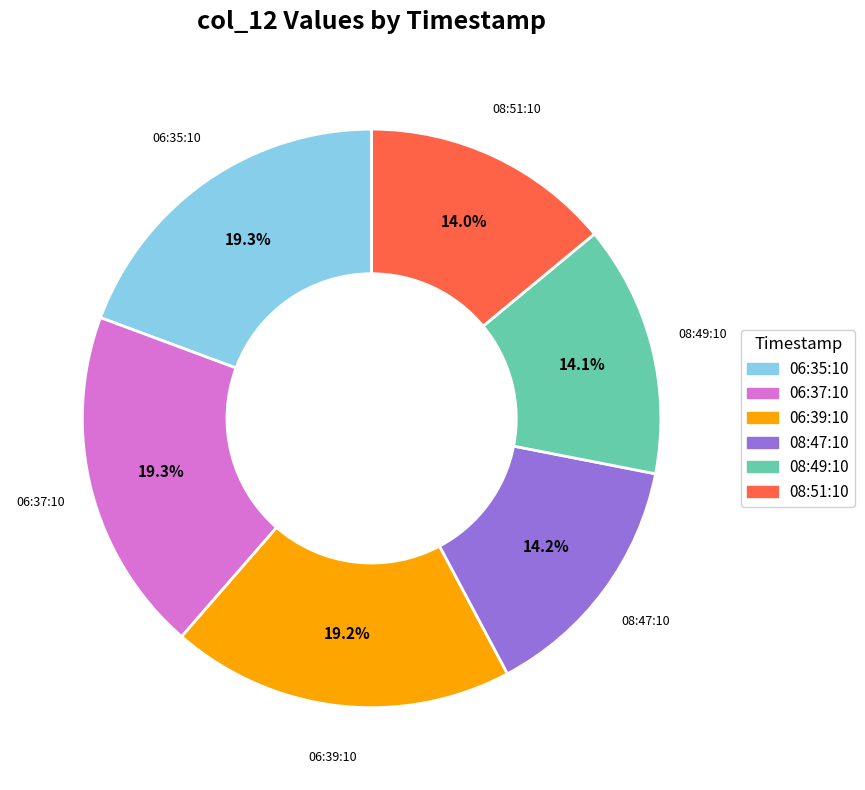

How many segments does this pie chart have?

6